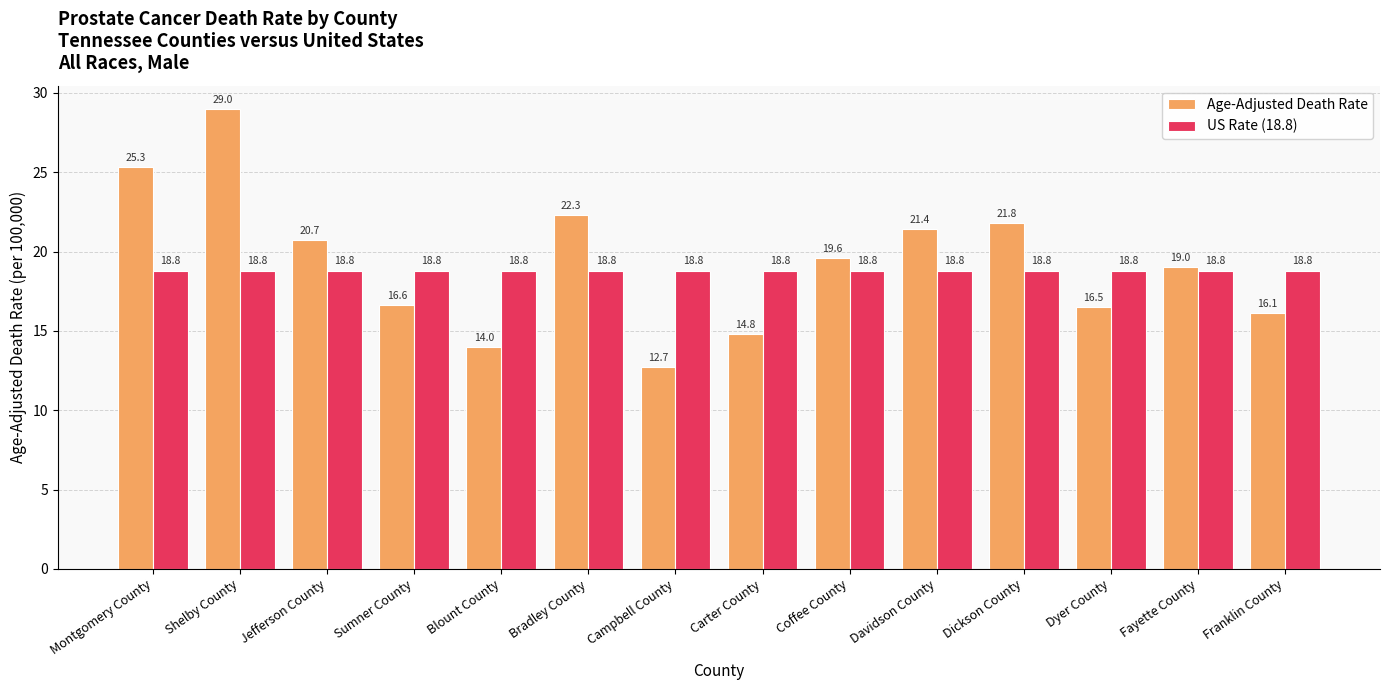

Does the chart contain stacked bars?

No